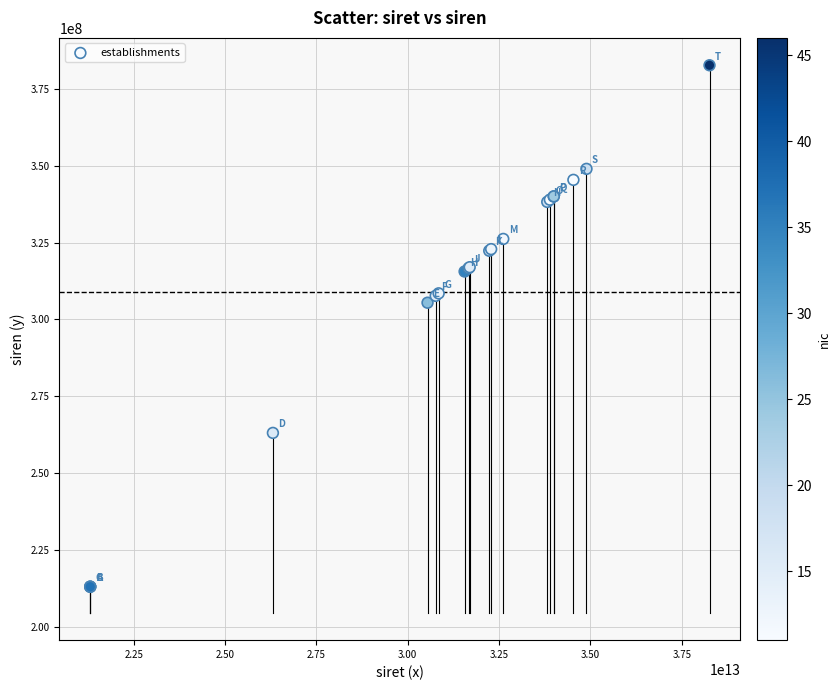

What Y value in the scatter plot is closest to 297861673?

305430068